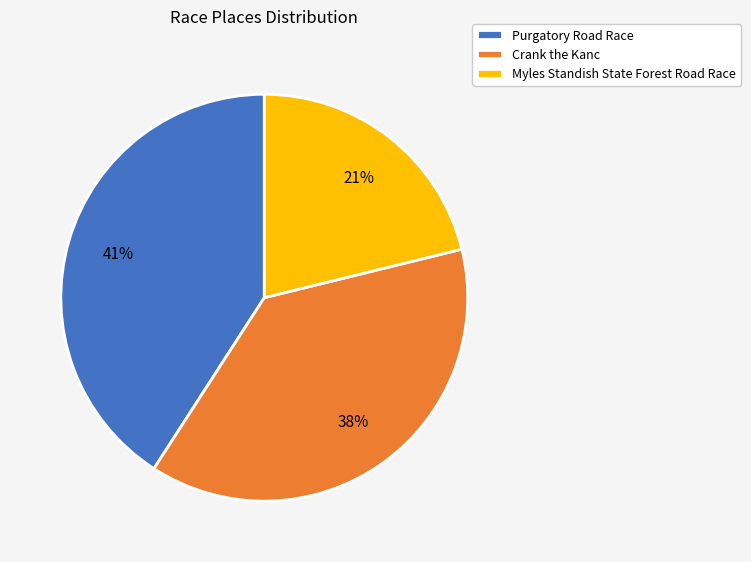

Is the sum of Crank the Kanc and Myles Standish State Forest Road Race greater than half?

Yes